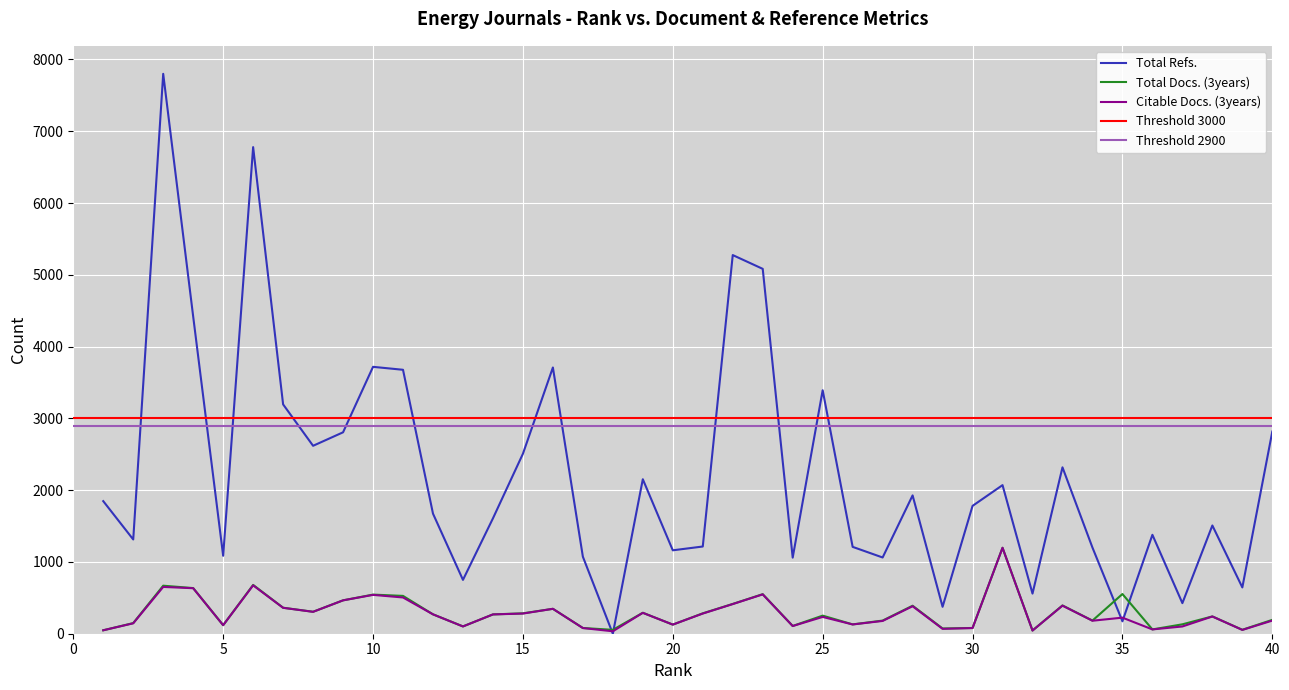

Reading left to right, list all the values displayed in this chart.

Total Refs.: 1=1847	2=1313	3=7800	4=4419	5=1086	6=6779	7=3195	8=2618	9=2806	10=3718	11=3677	12=1673	13=750	14=1607	15=2507	16=3709	17=1073	18=0	19=2152	20=1162	21=1215	22=5275	23=5083	24=1060	25=3392	26=1210	27=1062	28=1927	29=375	30=1781	31=2070	32=559	33=2318	34=1200	35=173	36=1378	37=426	38=1508	39=645	40=2816
Total Docs. (3years): 1=48	2=148	3=669	4=636	5=119	6=680	7=362	8=306	9=465	10=545	11=527	12=270	13=102	14=269	15=284	16=347	17=80	18=54	19=292	20=127	21=284	22=415	23=551	24=108	25=252	26=130	27=183	28=390	29=73	30=80	31=1197	32=45	33=394	34=183	35=553	36=60	37=131	38=241	39=55	40=193
Citable Docs. (3years): 1=48	2=145	3=652	4=634	5=119	6=674	7=361	8=305	9=465	10=541	11=505	12=270	13=101	14=269	15=281	16=347	17=79	18=34	19=291	20=127	21=281	22=413	23=548	24=107	25=234	26=129	27=178	28=383	29=68	30=79	31=1197	32=44	33=391	34=181	35=224	36=60	37=101	38=240	39=53	40=183